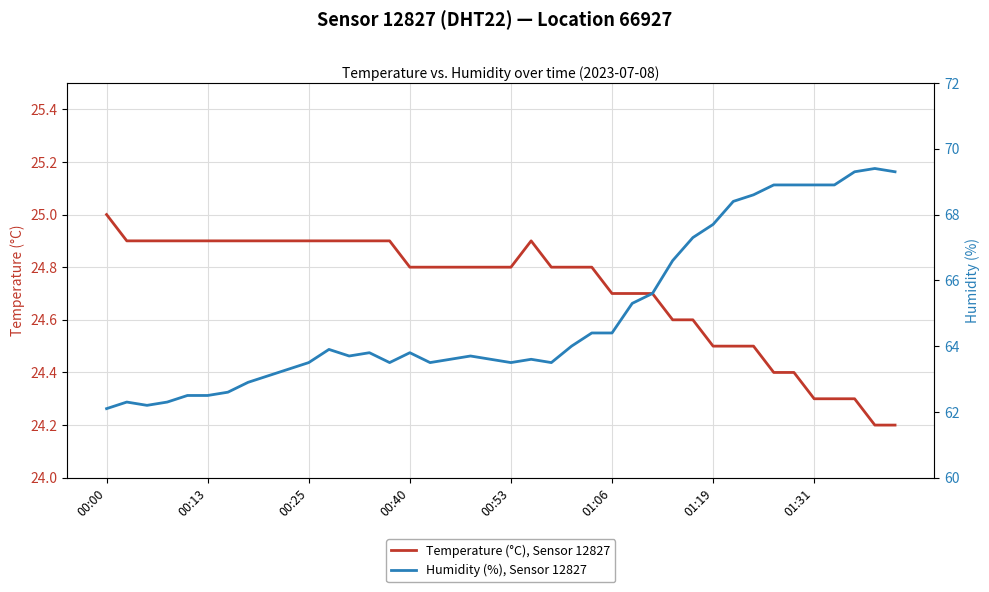

The Humidity (%), Sensor 12827 series shows 62.1 at 00:00. True or false?

True